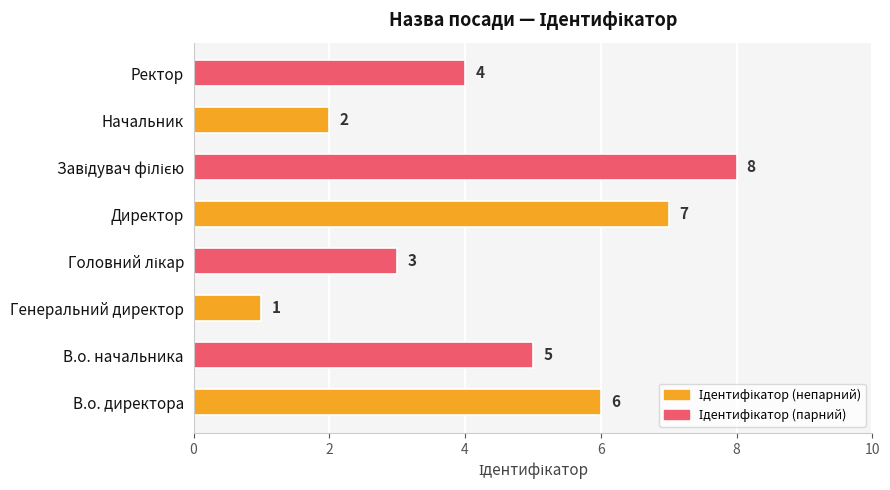

Reading bottom to top, transcribe all the data shown in this chart.

6	5	1	3	7	8	2	4